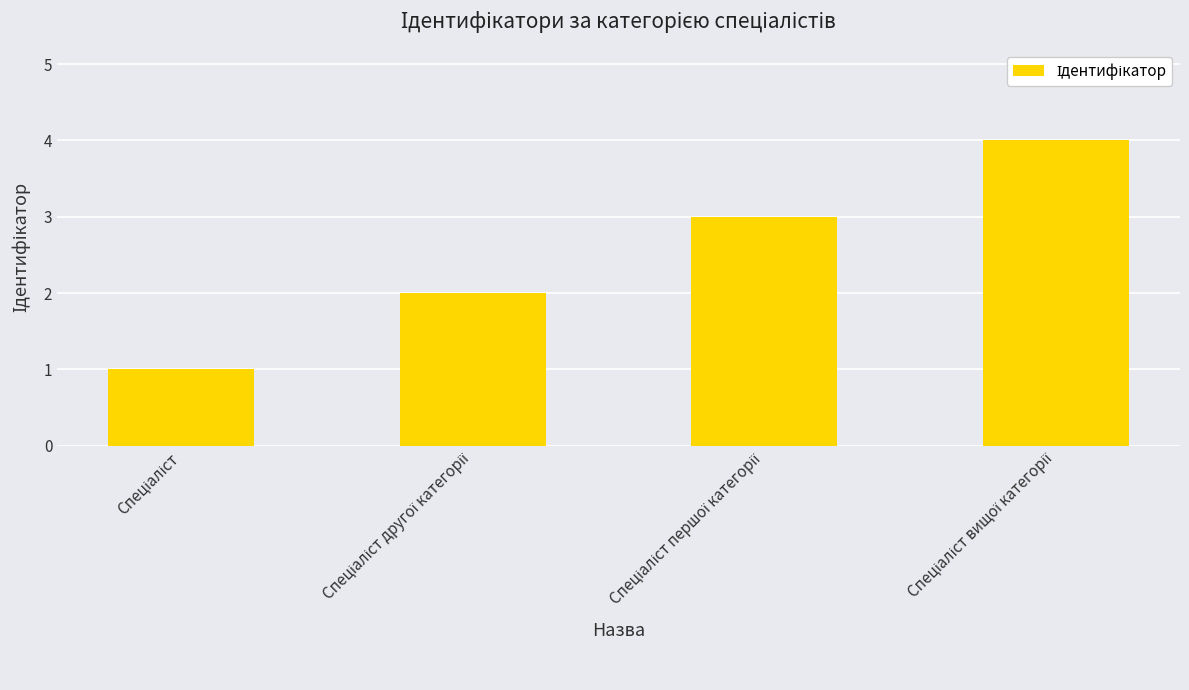

What is the maximum value shown in the chart?

4